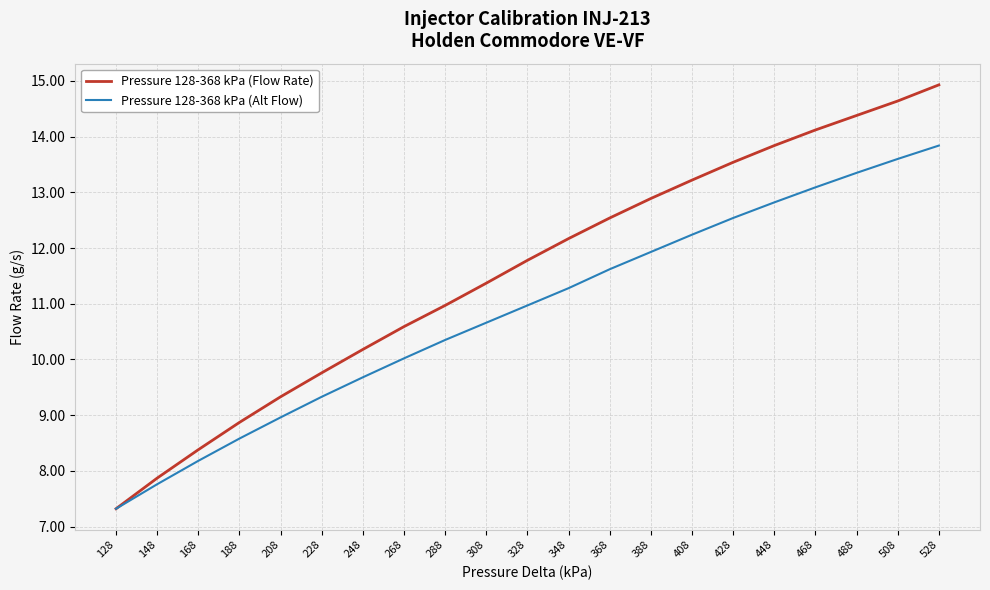

List the series in order of their peak value, highest first.

Pressure 128-368 kPa (Flow Rate), Pressure 128-368 kPa (Alt Flow)